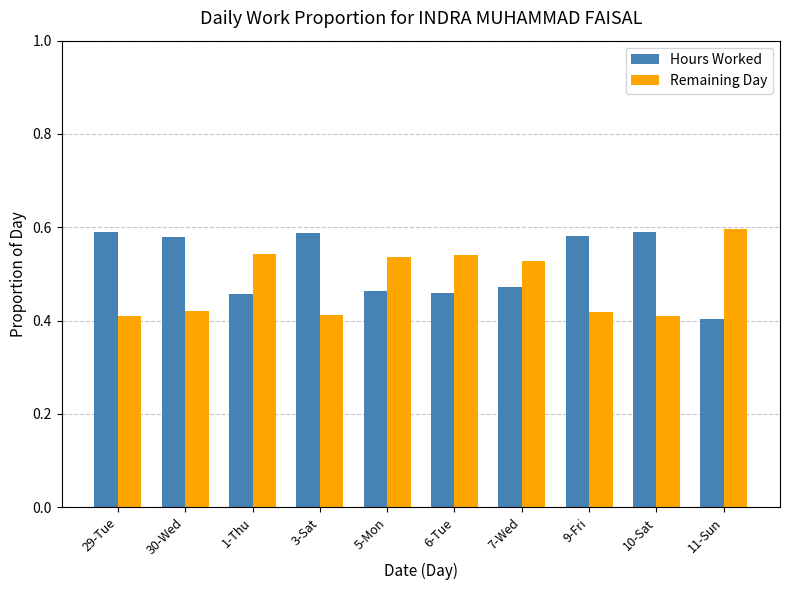

How many groups of bars are there?

10